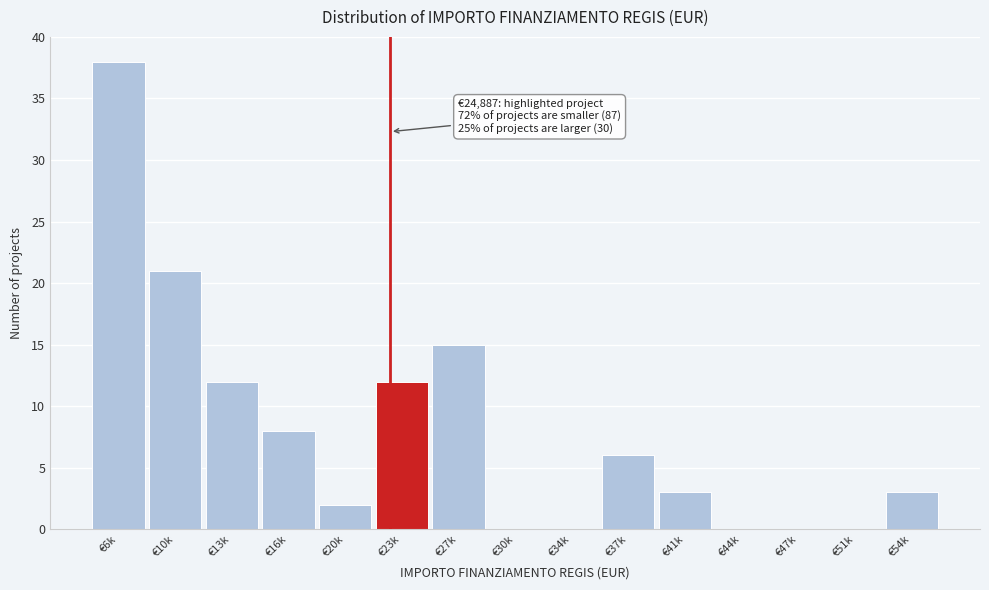

Reading right to left, transcribe all the data shown in this chart.

€54k=3	€51k=0	€47k=0	€44k=0	€41k=3	€37k=6	€34k=0	€30k=0	€27k=15	€23k=12	€20k=2	€16k=8	€13k=12	€10k=21	€6k=38